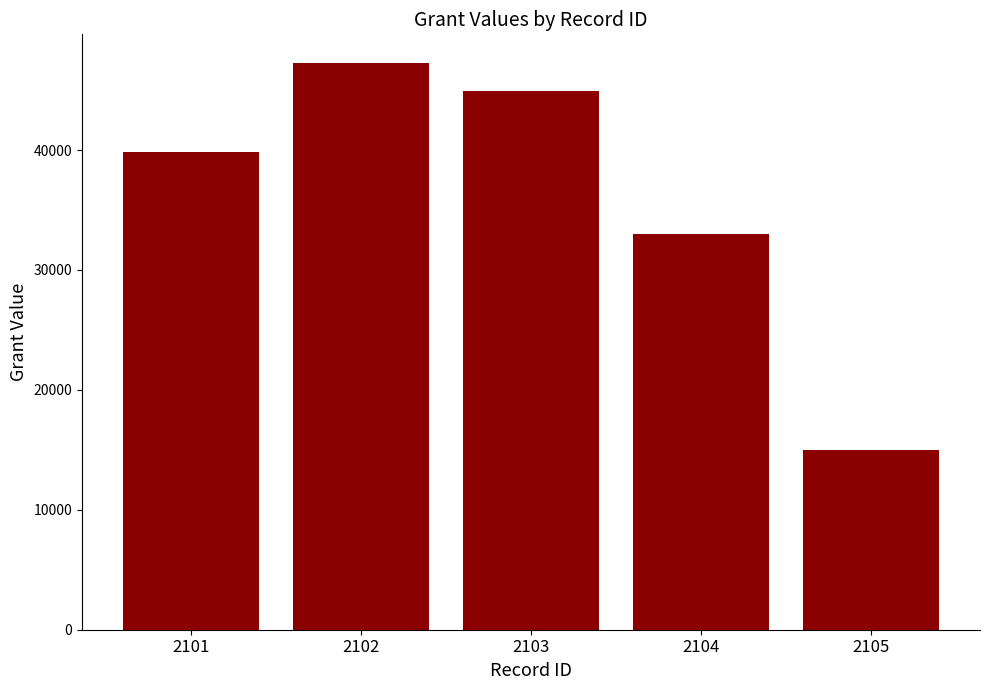

Reading left to right, what are all the values shown in this chart?

2101=39809	2102=47288	2103=44950	2104=33020	2105=15000